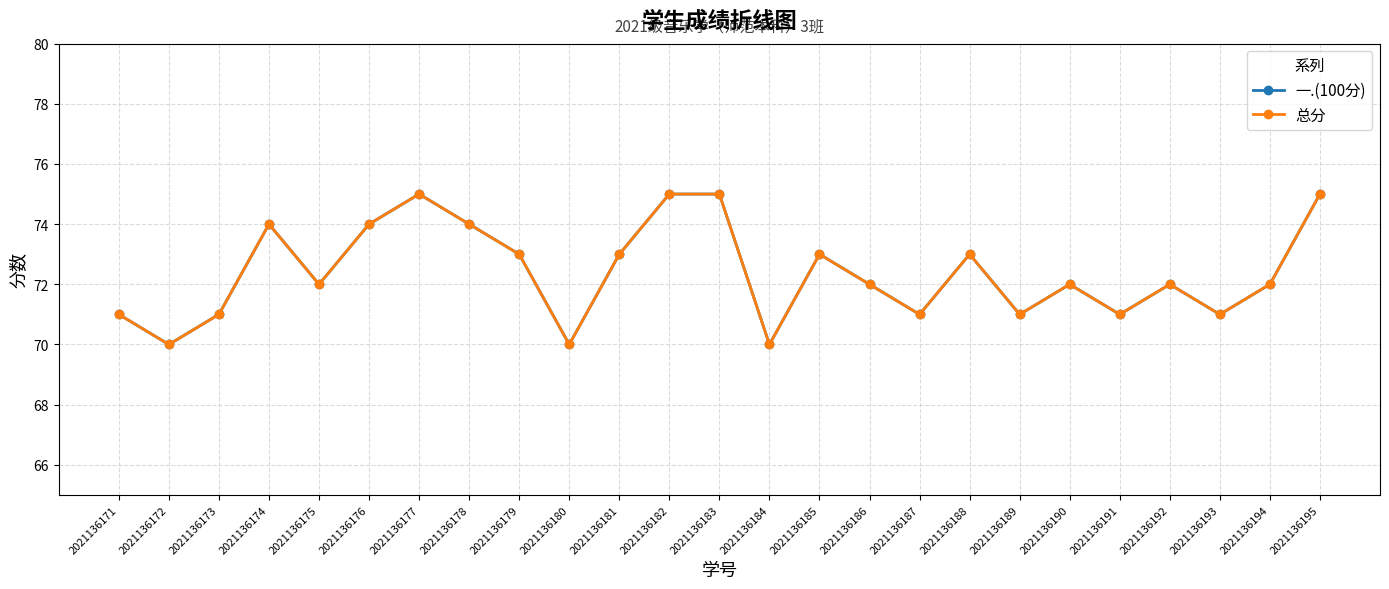

Which series has the largest total across all categories?

一.(100分)